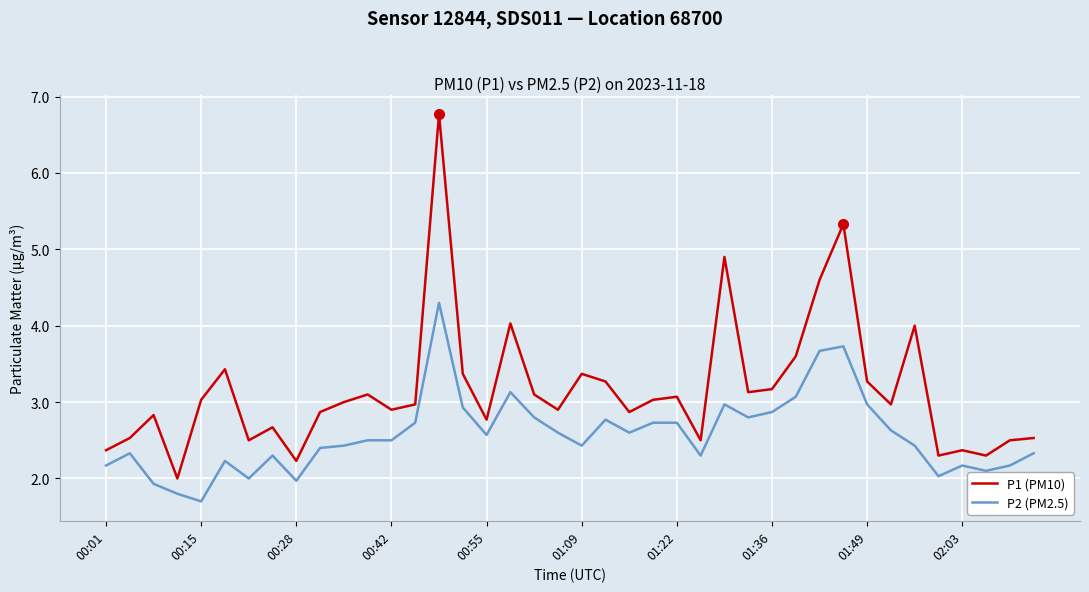

Which series has the widest spread of values?

P1 (PM10)